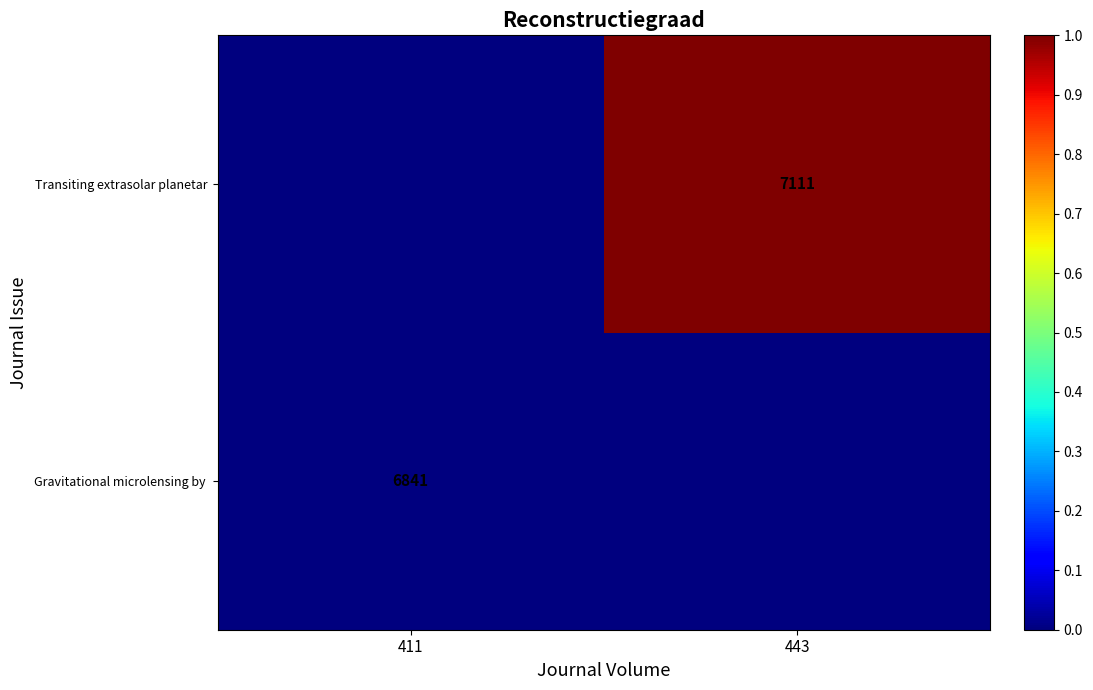

The value of Transiting extrasolar planetar at 443 is 3093. True or false?

False